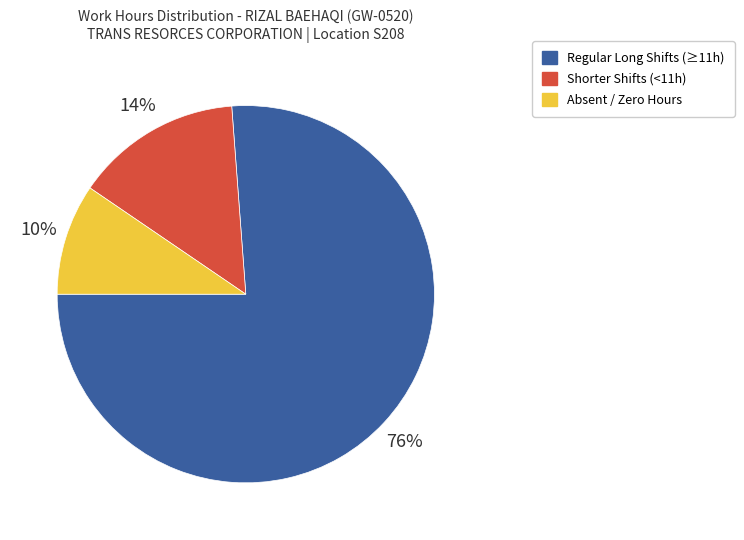

To the nearest percent, what is the average slice percentage?

33%